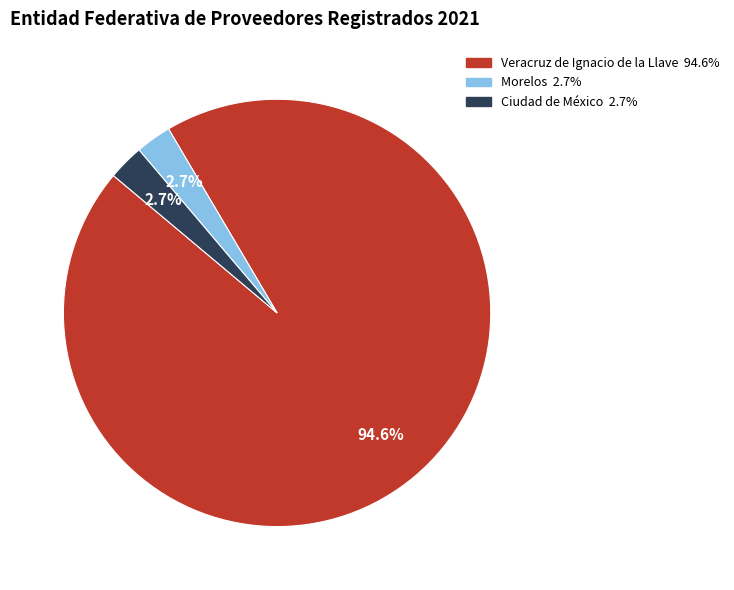

Approximately how many times larger is the value at Morelos compared to Ciudad de México?

1.0